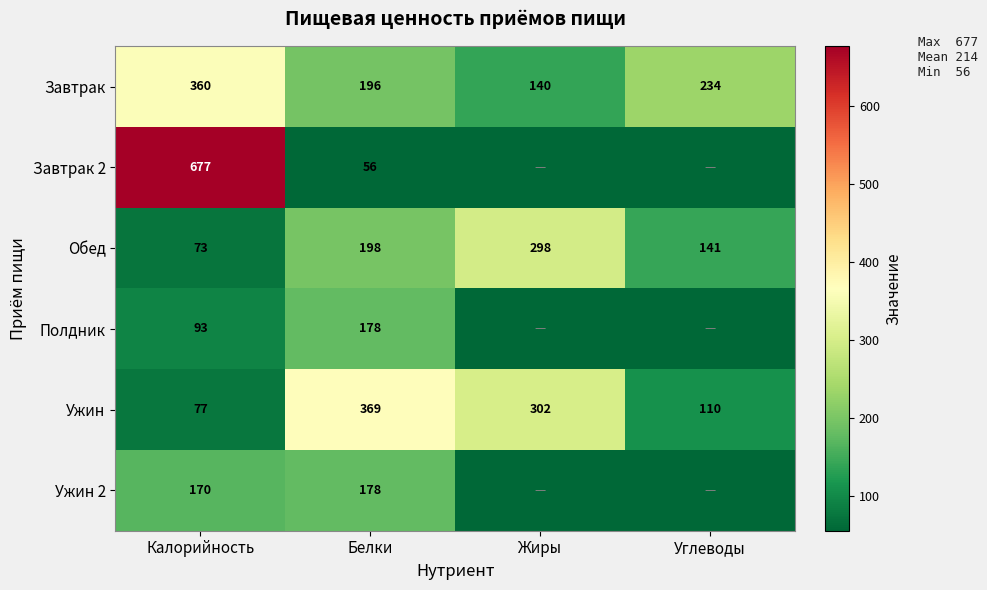

What is the sum of the Завтрак values at Белки and Калорийность?

556